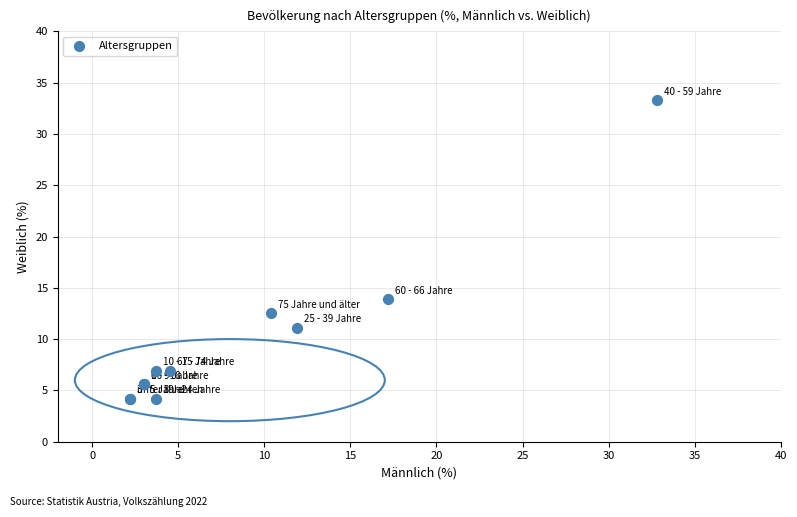

What Y value in the scatter plot is closest to 18?

13.9